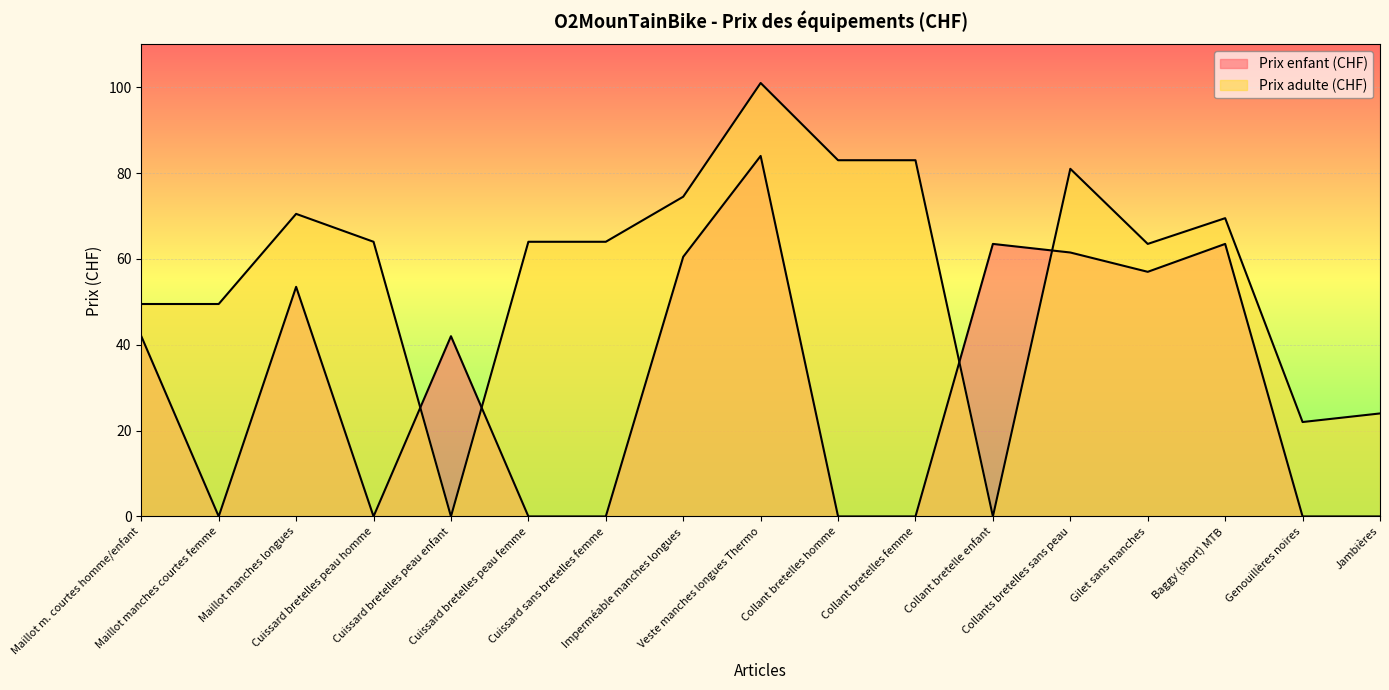

What is the label of the 1st point from the right?

Jambières